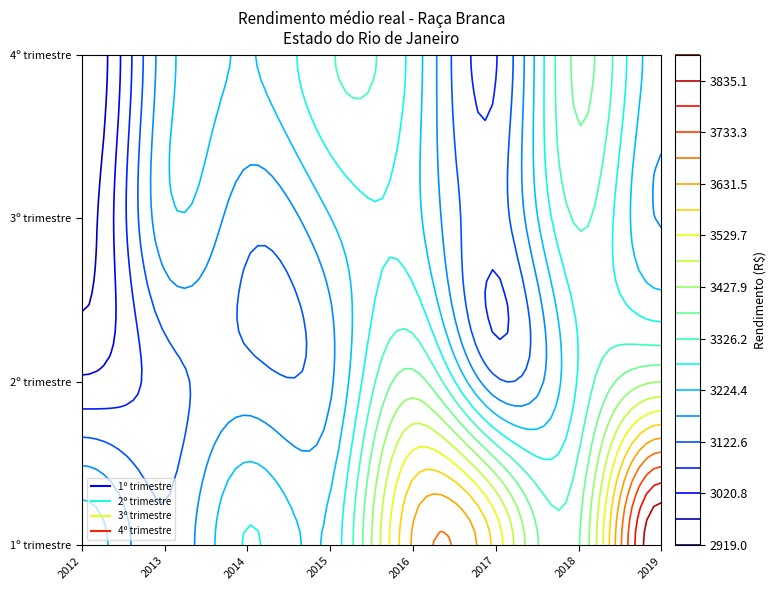

Where is 2º trimestre nearest to the value 3228?

2018